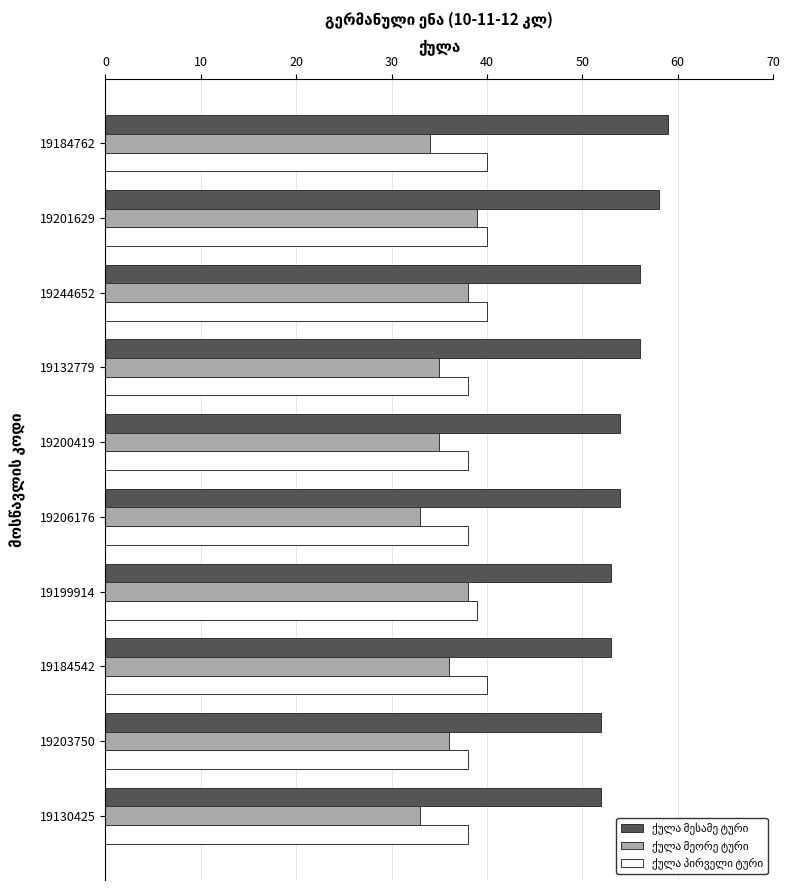

What is the spread (max minus min) of values at 19201629?

19